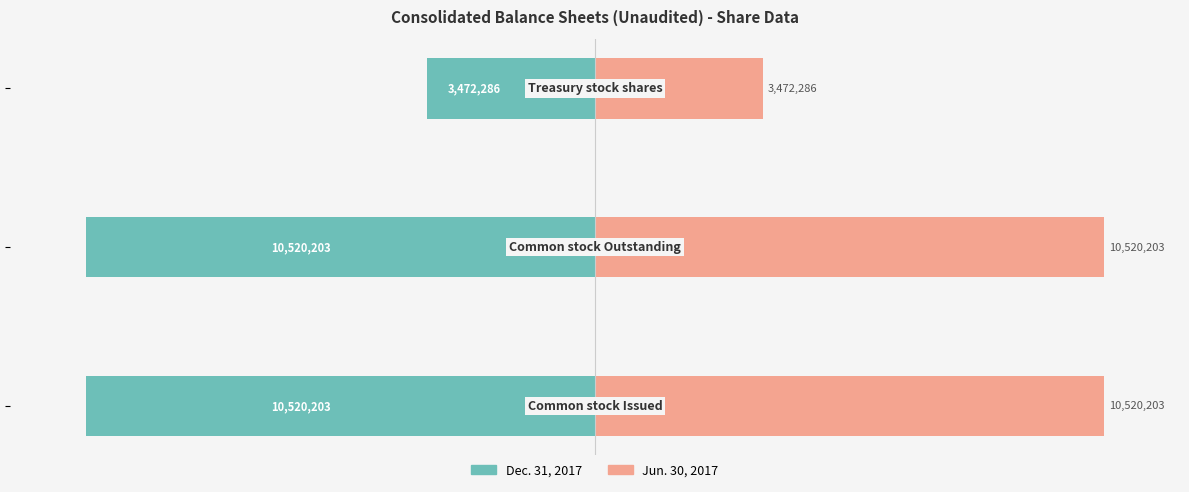

Which series has the largest range (max minus min)?

Dec. 31, 2017